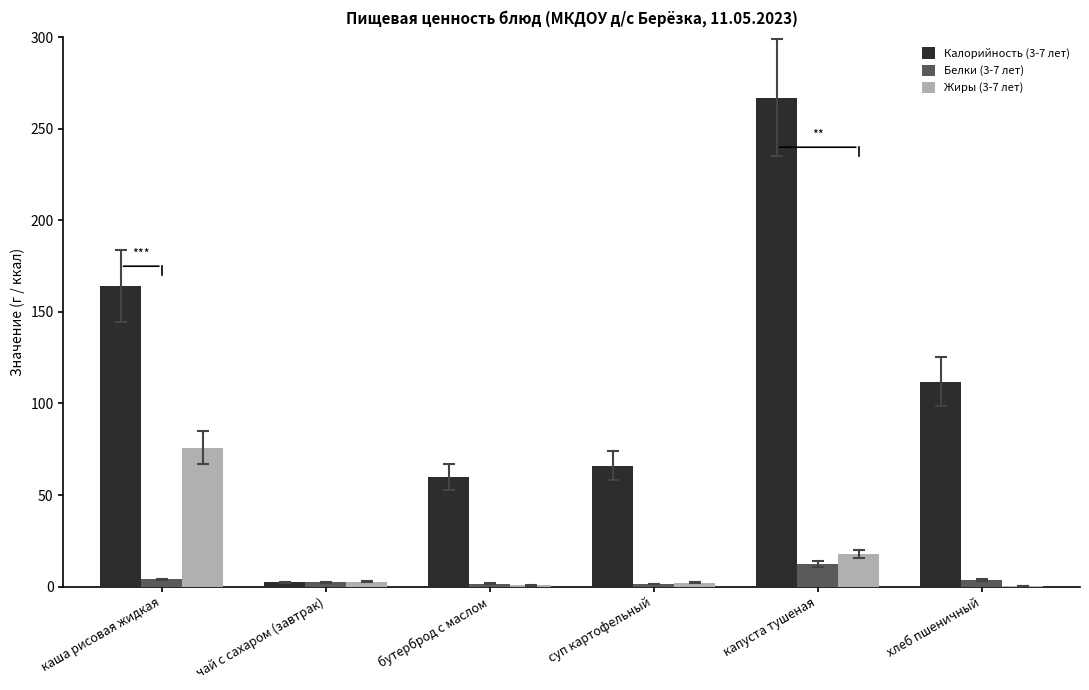

Which category has the highest value in the Калорийность (3-7 лет) series?

капуста тушеная